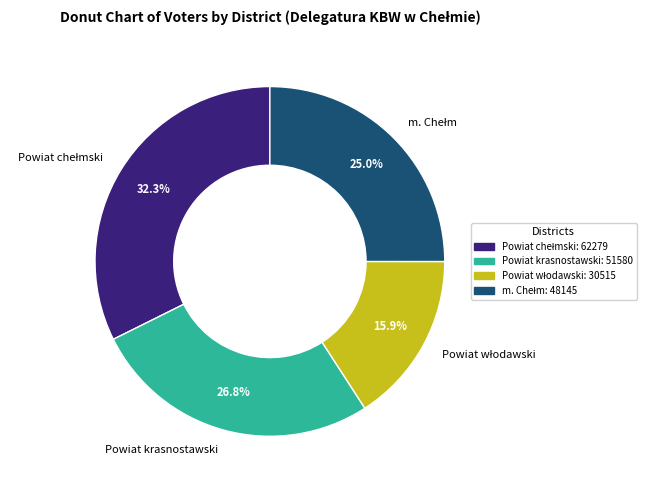

Is there a majority slice in this chart?

No